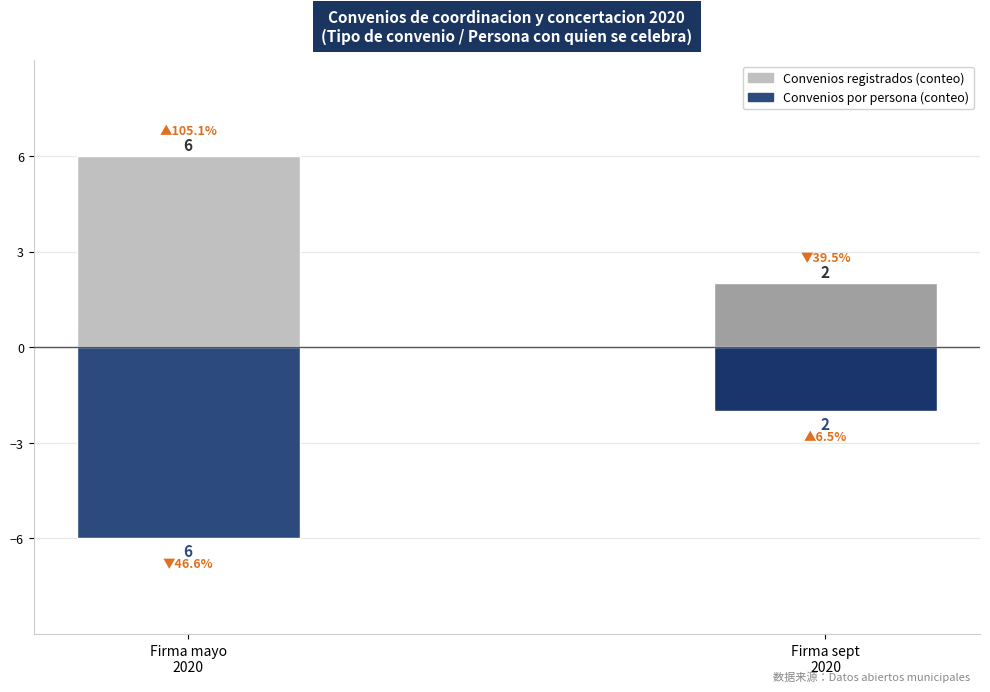

Reading left to right, what are all the values shown in this chart?

Convenios (conteo positivo): Firma mayo
2020=6	Firma sept
2020=2
Convenios (conteo negativo): Firma mayo
2020=-6	Firma sept
2020=-2